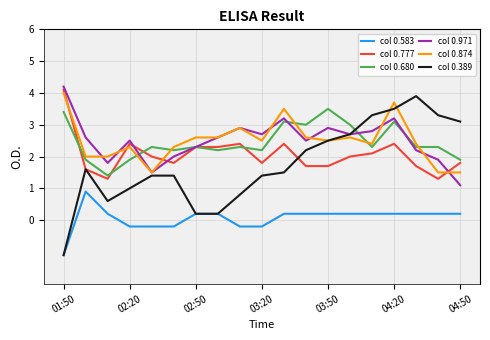

True or false: col 0.874 and col 0.583 cross at least once.

False